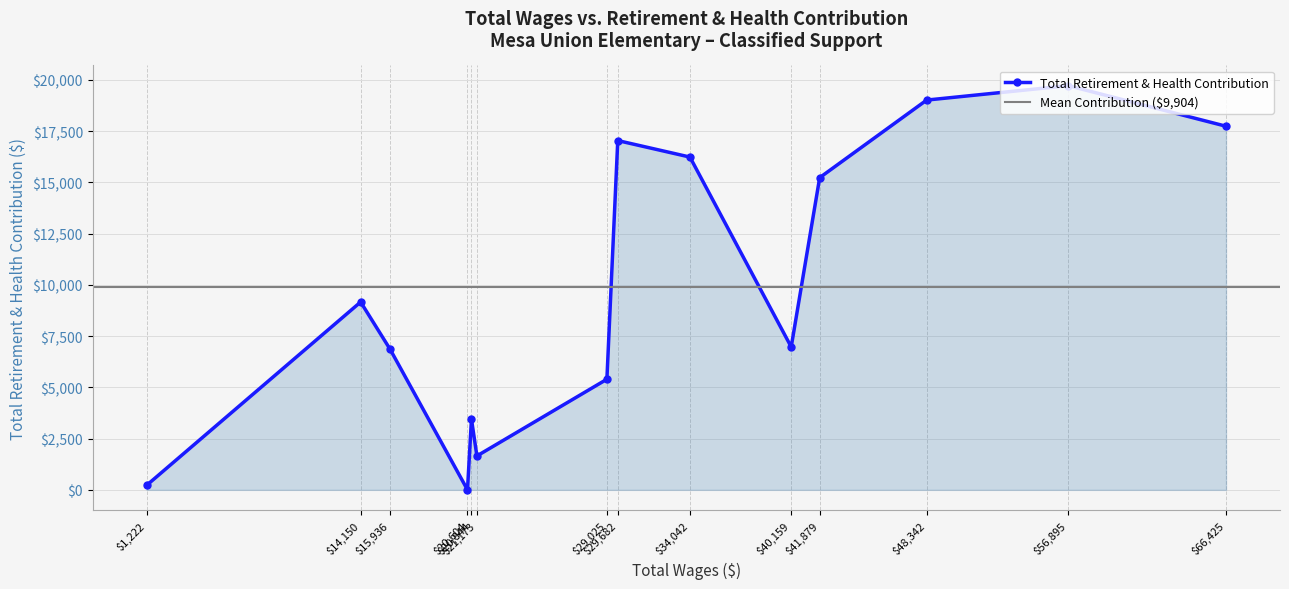

True or false: there are more than 2 points higher than both neighbors.

True